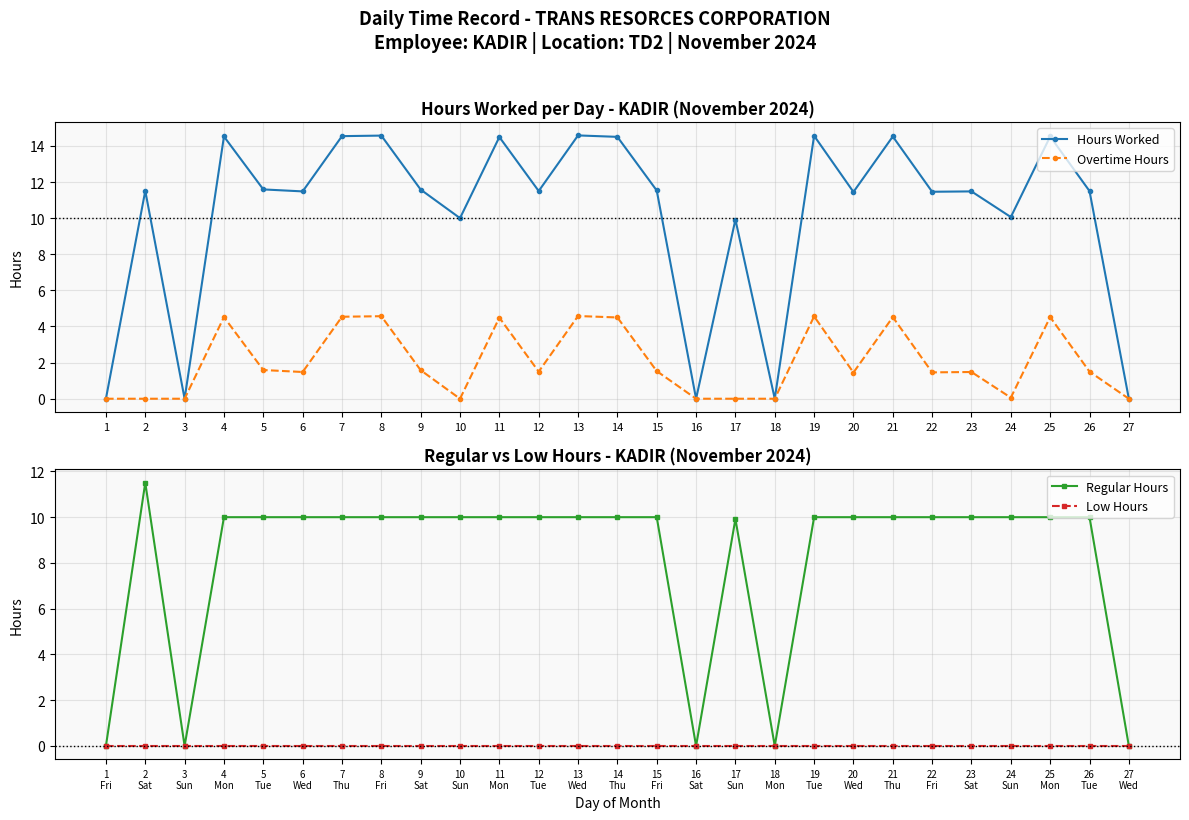

List the series in order of their peak value, highest first.

Hours Worked, Regular Hours, Overtime Hours, Low Hours